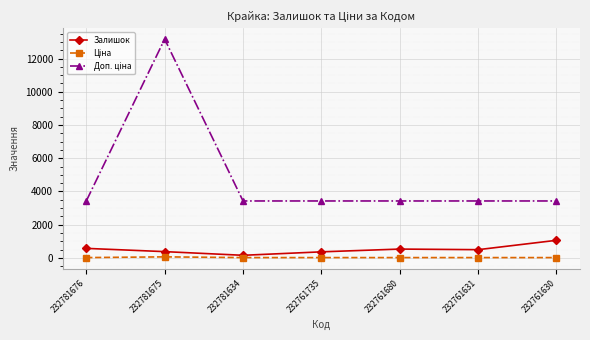

What is the difference between the maximum and minimum values in the Залишок series?

903.0